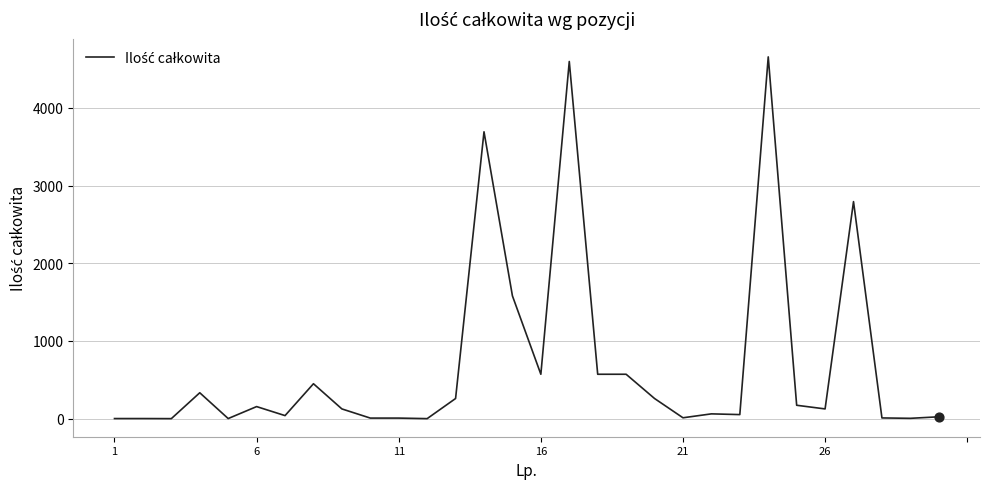

What is the maximum value shown in the chart?

4656.0